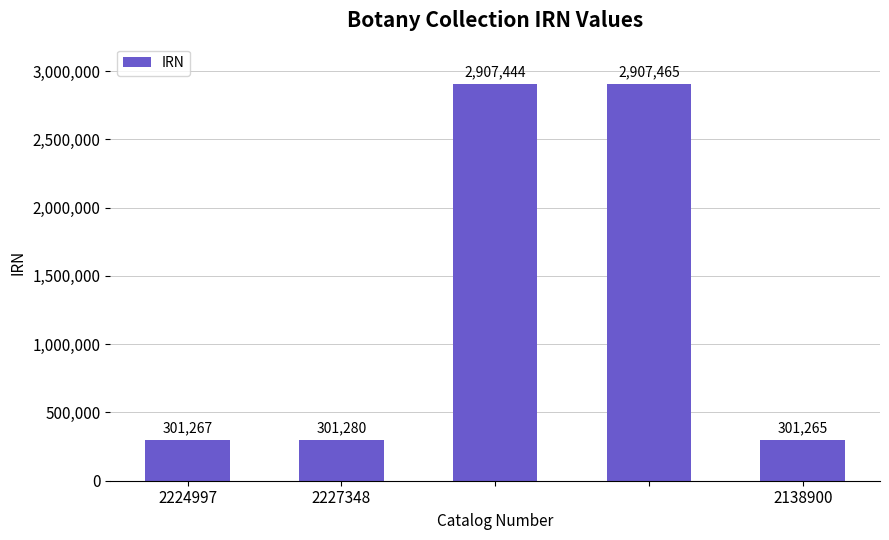

What is the maximum value shown in the chart?

2907465